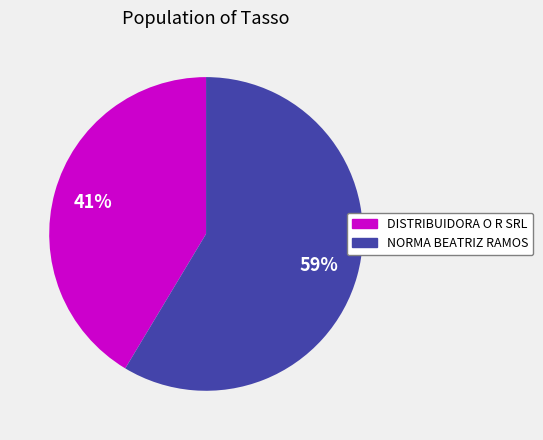

Which slice is the smallest?

DISTRIBUIDORA O R SRL